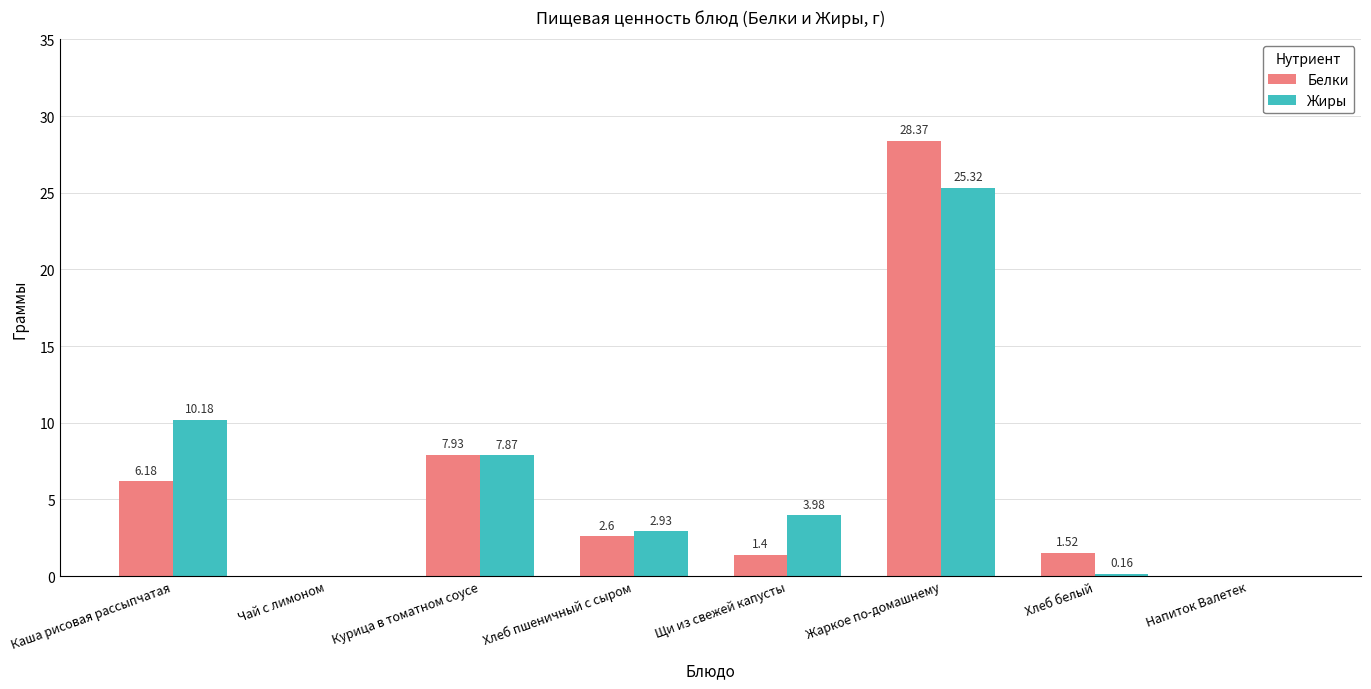

What is the maximum value for Жиры?

25.3